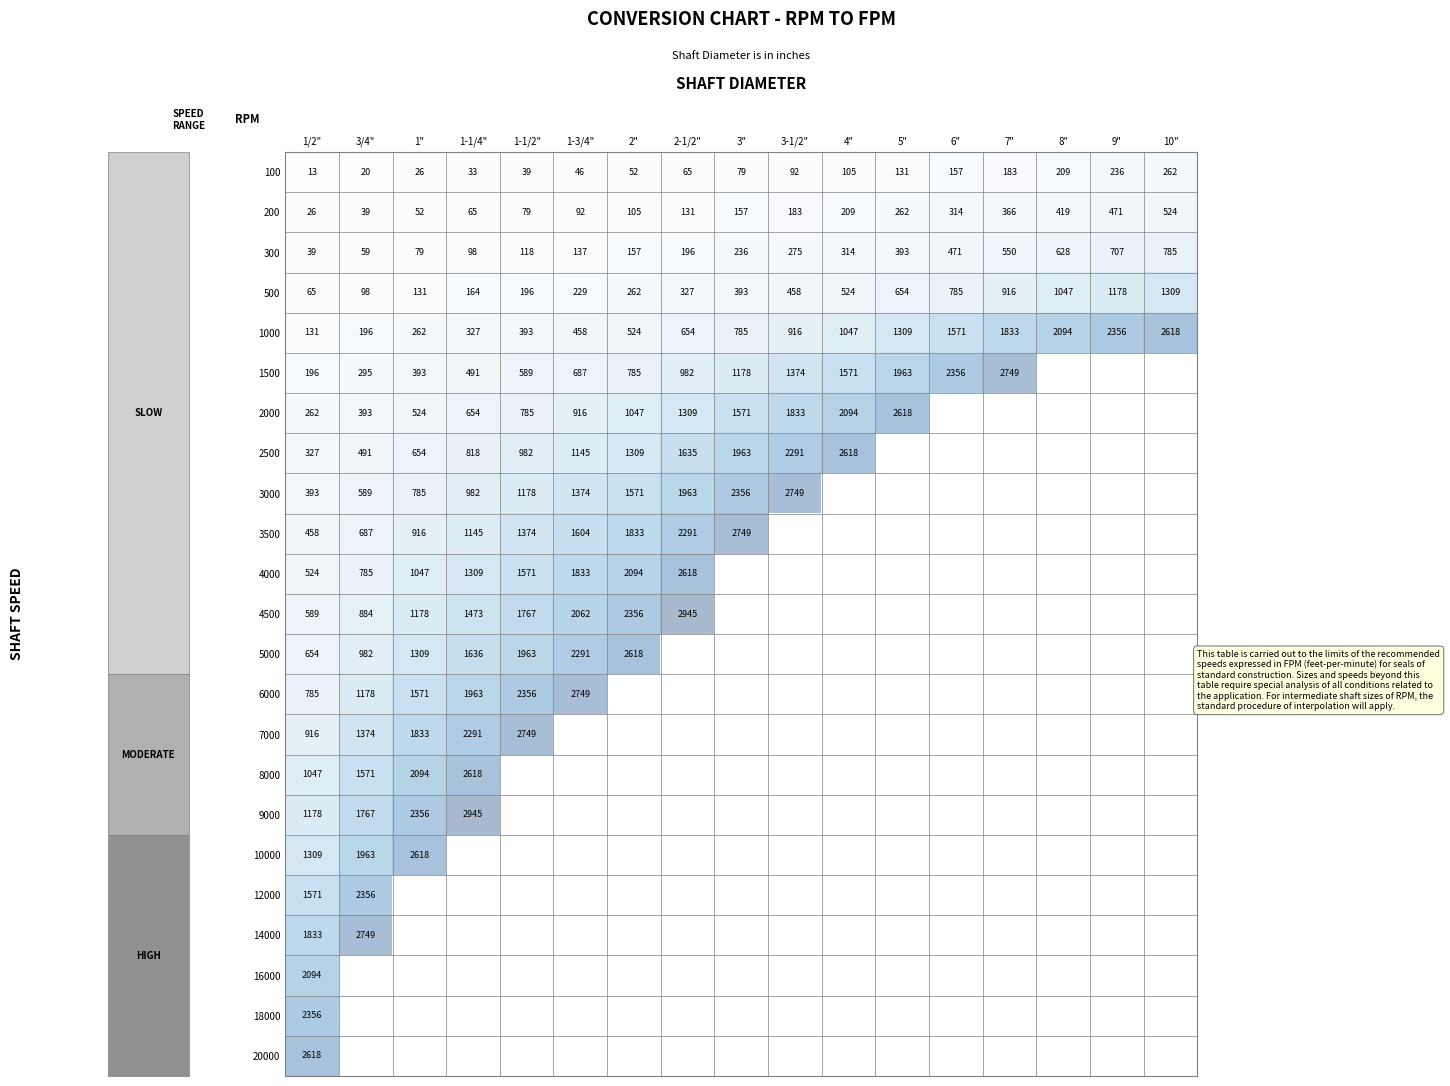

What is the sum of all 500 values?

8736